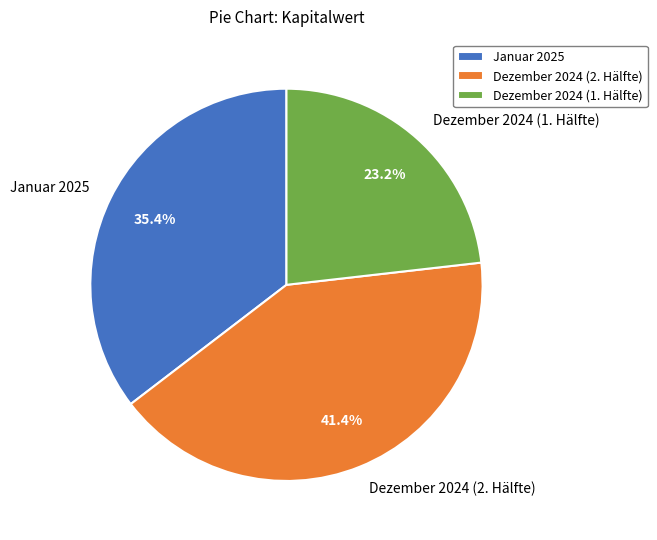

Which slice is the smallest?

Dezember 2024 (1. Hälfte)